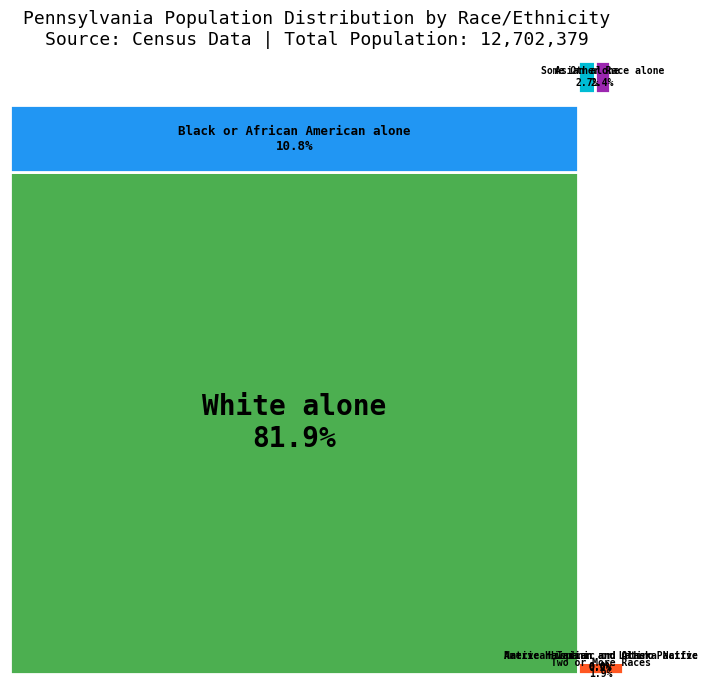

Combined, do Some Other Race alone and Two or More Races account for over 50%?

No